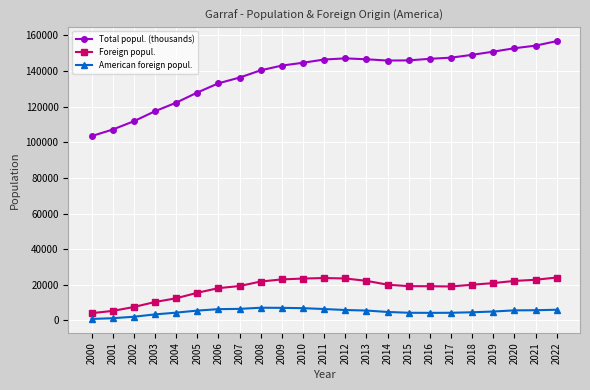

What value does the Foreign popul. series have at 2007, to the nearest 100?

19300